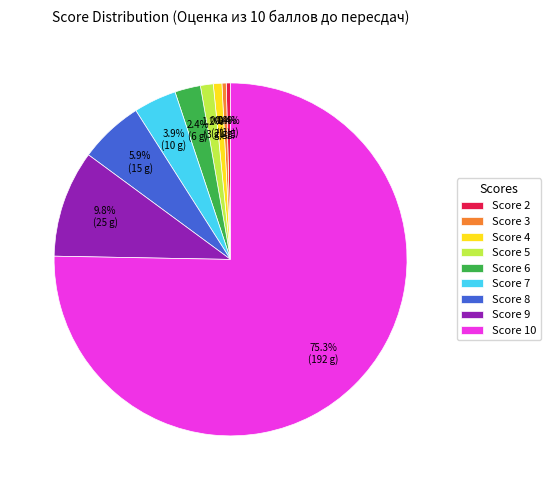

Does any single category account for the majority?

Yes